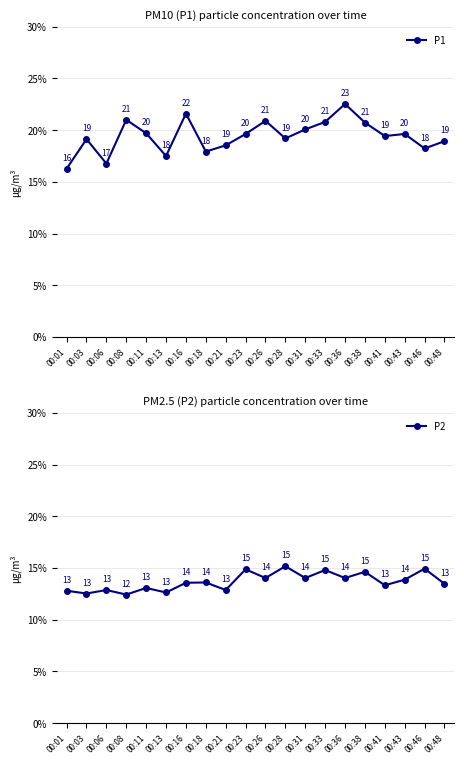

What is the difference between the maximum and minimum values in the P1 series?

6.3